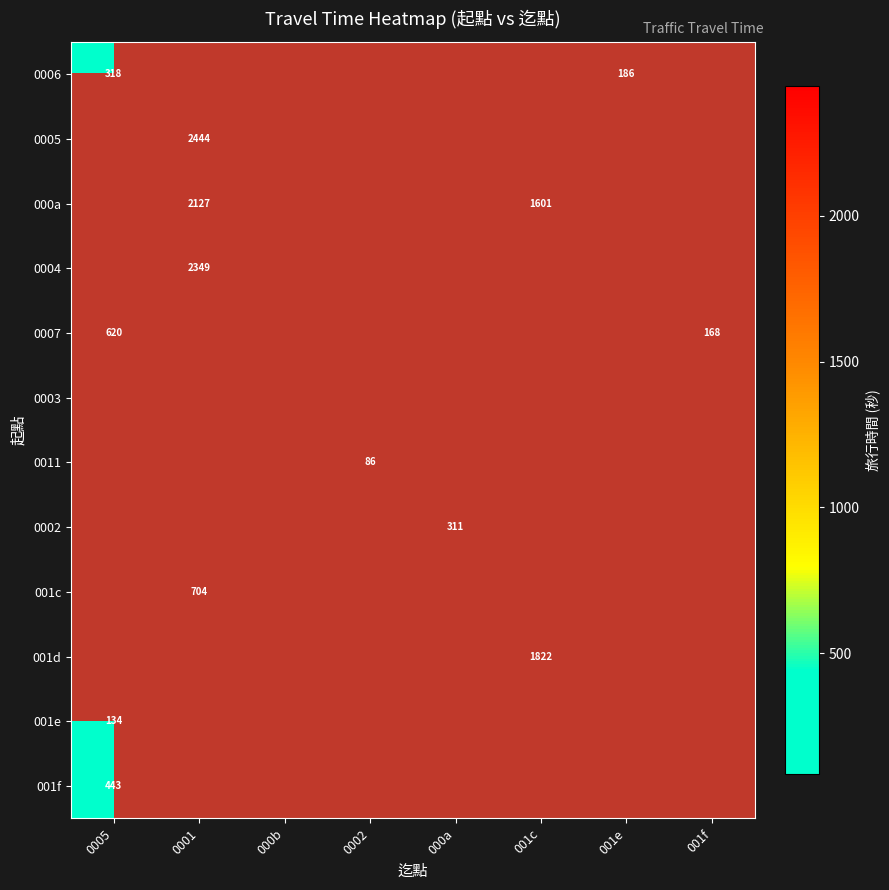

Which category has the highest value in the 0003 series?

0005